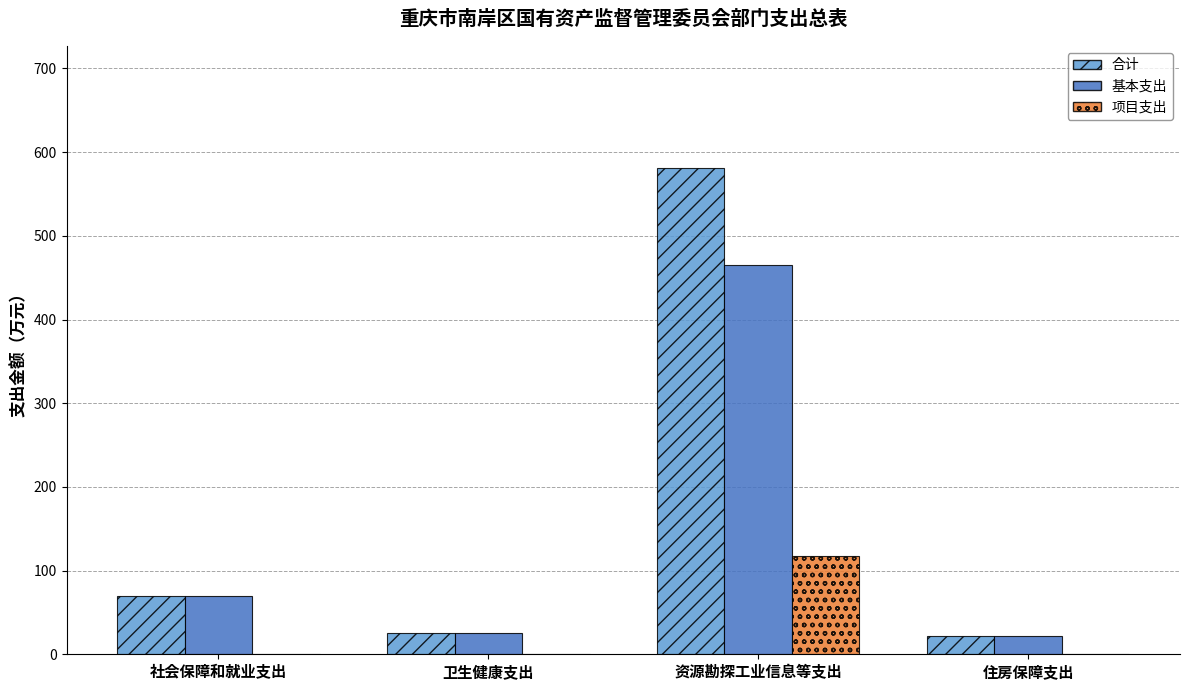

At which label is 基本支出 closest to 242?

社会保障和就业支出